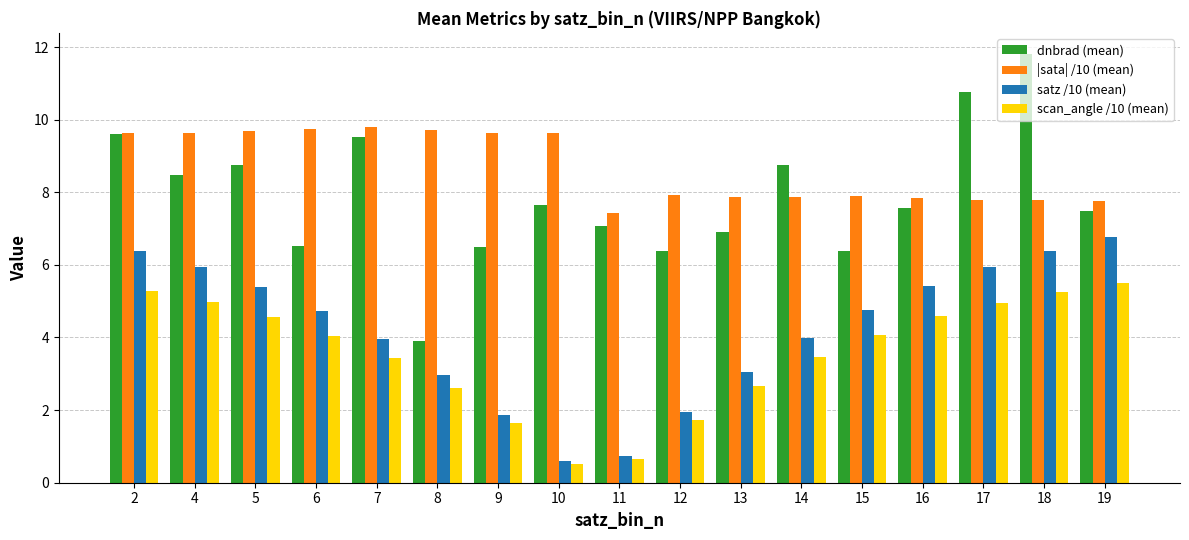

How many series are shown in this chart?

4